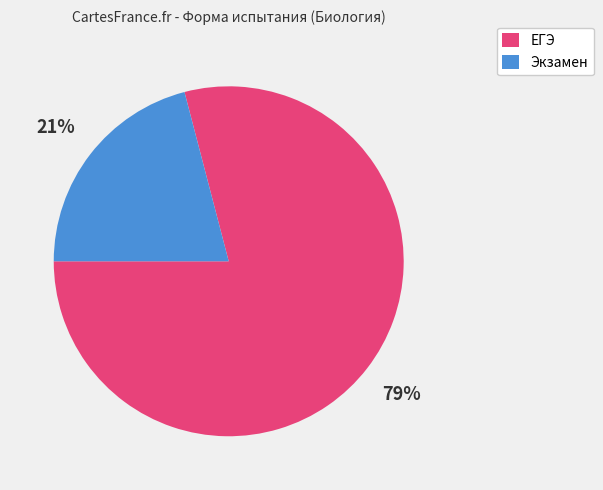

How many slices are in this pie chart?

2